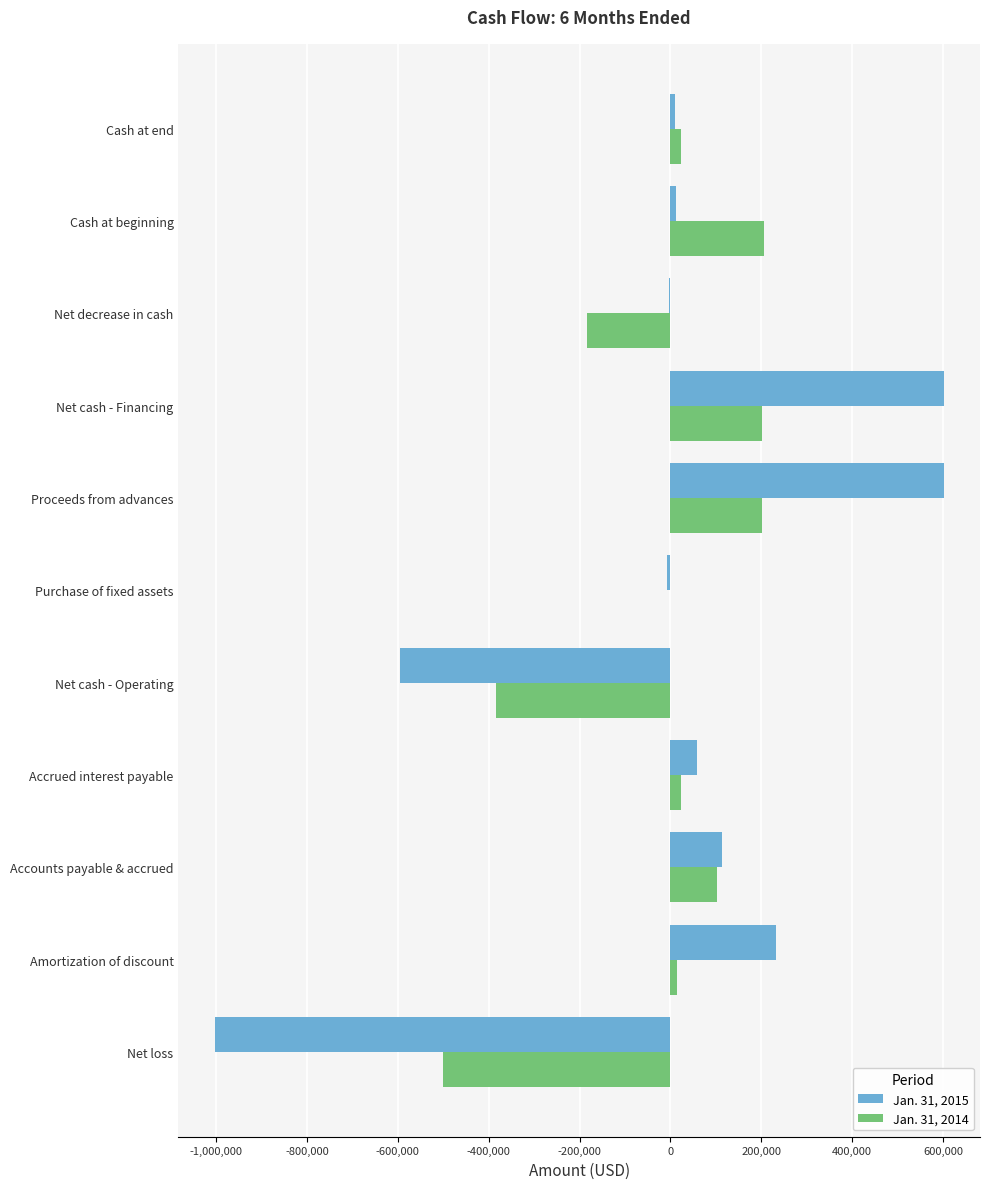

Which series has the largest range (max minus min)?

Jan. 31, 2015